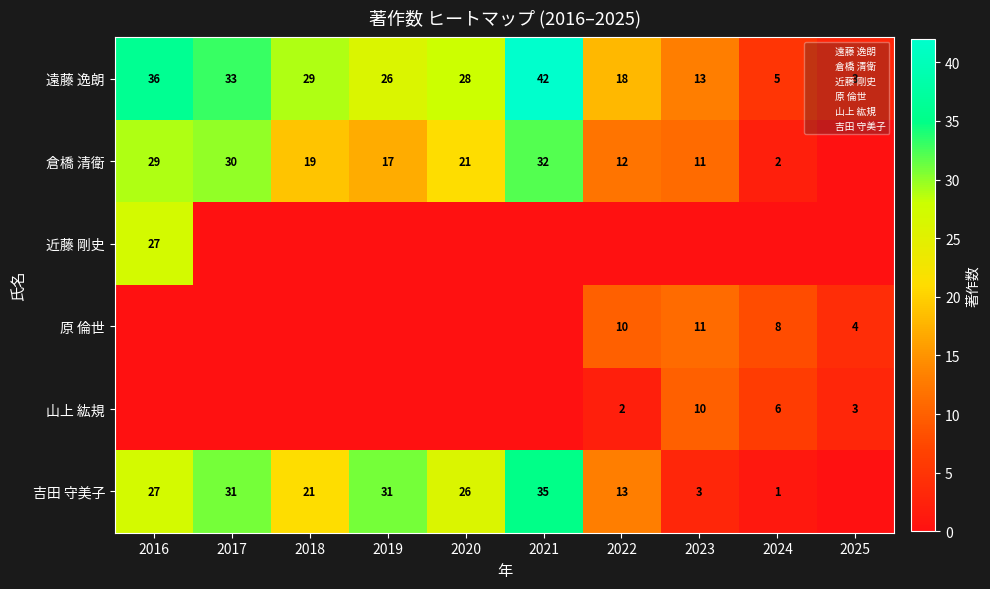

Count the number of categories in the chart.

10